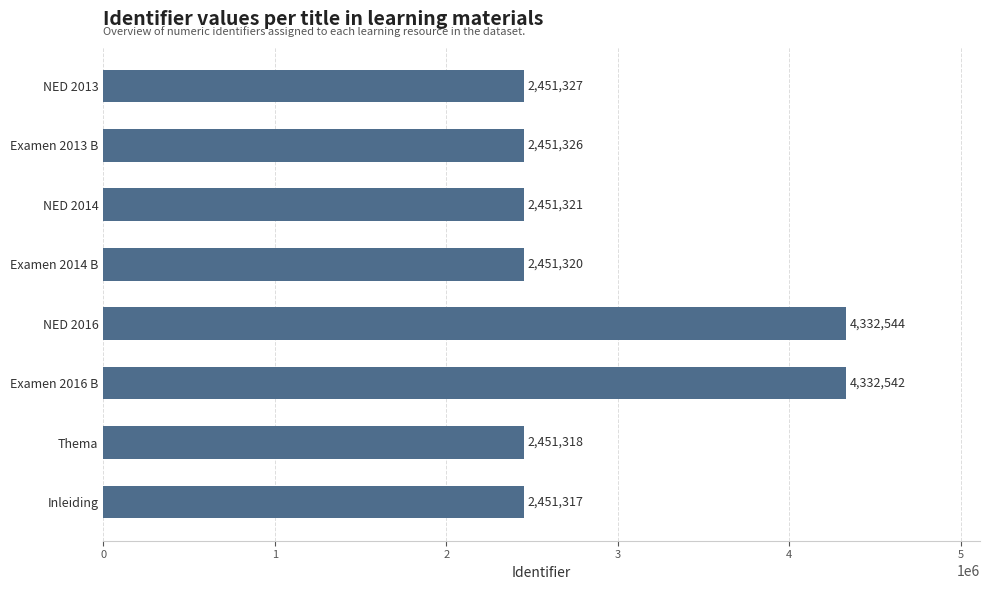

Reading top to bottom, what are all the values shown in this chart?

NED 2013=2451327	Examen 2013 B=2451326	NED 2014=2451321	Examen 2014 B=2451320	NED 2016=4332544	Examen 2016 B=4332542	Thema=2451318	Inleiding=2451317